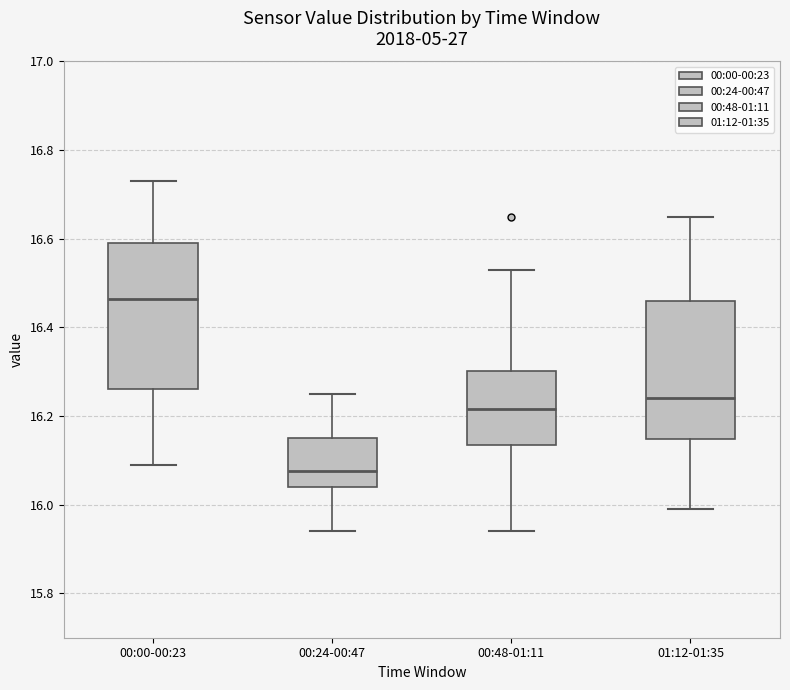

Reading left to right, read every box against the y-axis: the position of its median line, the range the box covers, and the ends of its whiskers. The values are not printed on the chart, so give them approximately, as read against the axis.

00:00-00:23: median 16.46, box 16.26 to 16.60, whiskers 16.10 to 16.74
00:24-00:47: median 16.08, box 16.04 to 16.16, whiskers 15.94 to 16.26
00:48-01:11: median 16.22, box 16.14 to 16.30, whiskers 15.94 to 16.54
01:12-01:35: median 16.24, box 16.14 to 16.46, whiskers 16.00 to 16.66